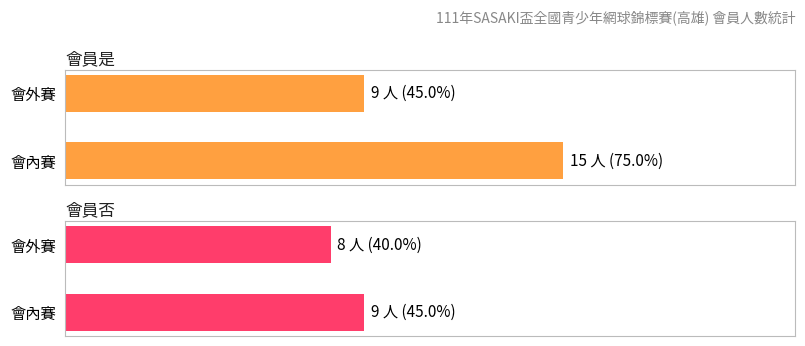

What position from the right is 會內賽?

2